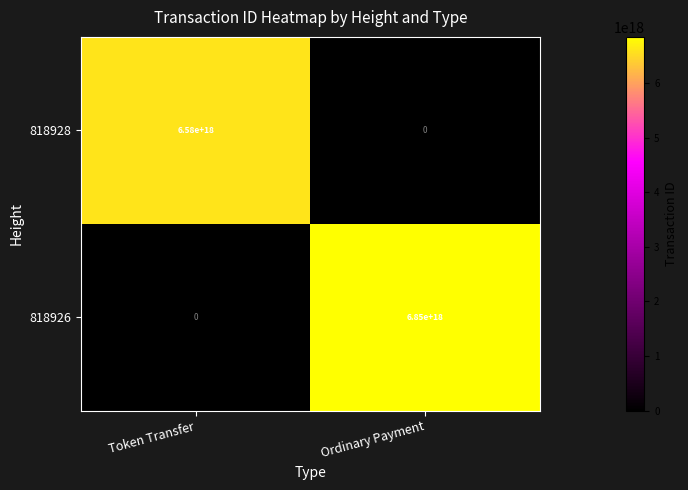

Which series has the largest total across all categories?

818926